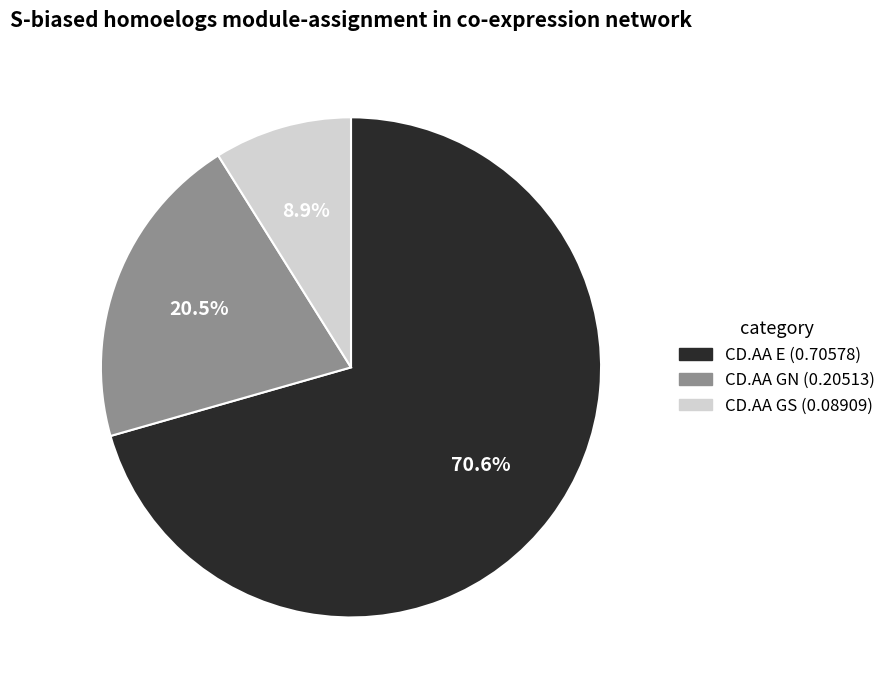

Is there any slice that represents more than half of the pie?

Yes